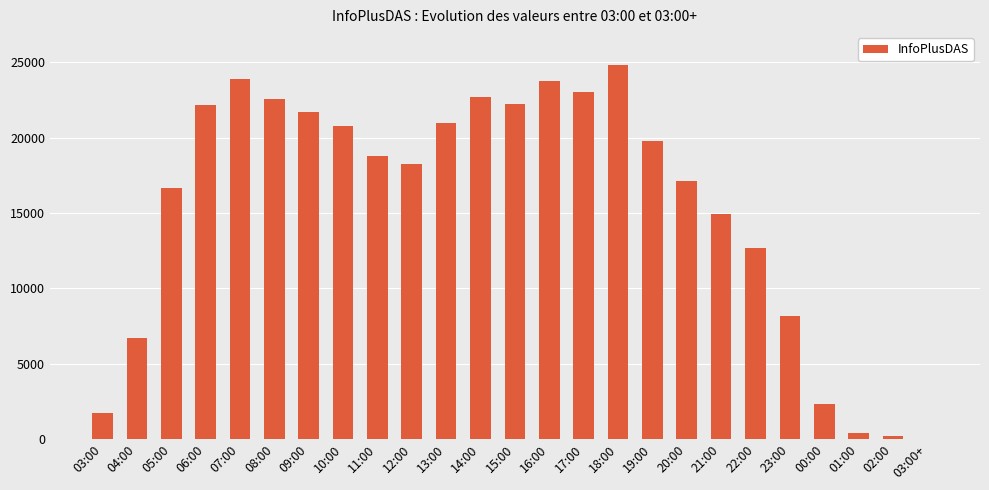

Are the bars horizontal?

No